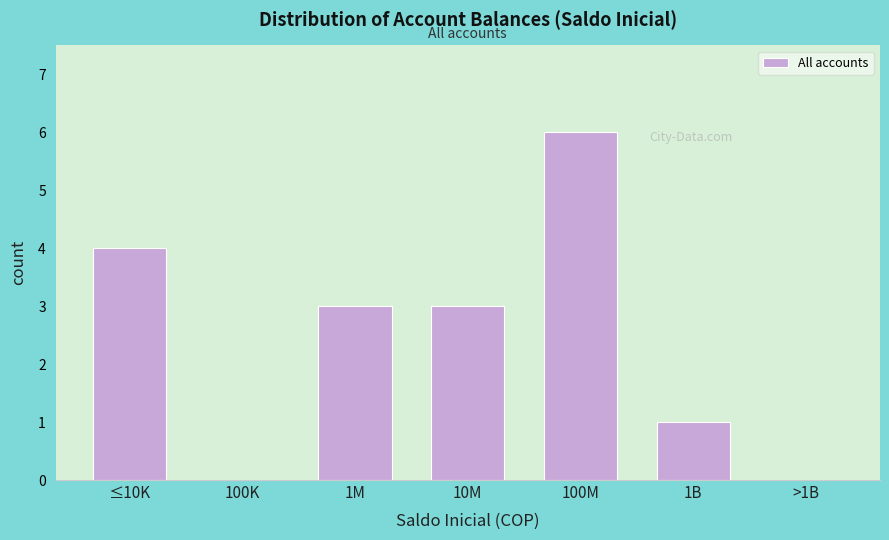

Reading left to right, what are all the values shown in this chart?

≤10K=4	100K=0	1M=3	10M=3	100M=6	1B=1	>1B=0